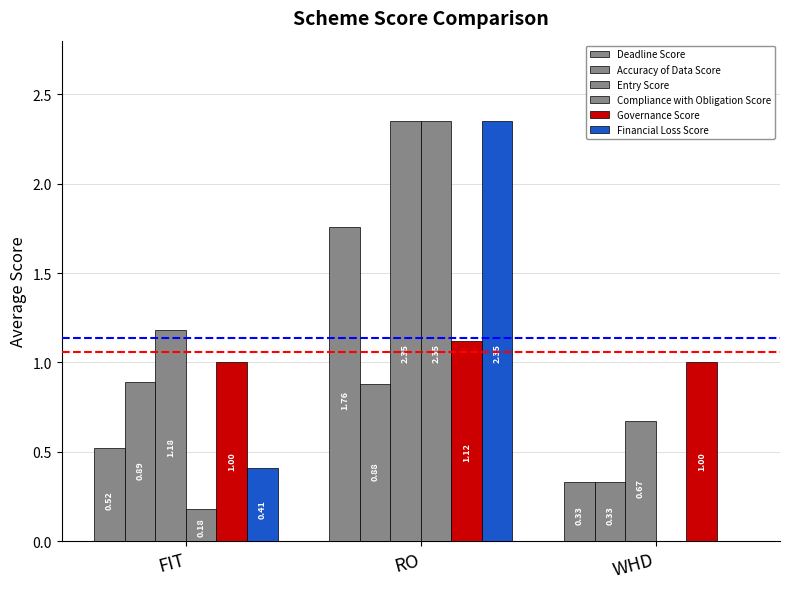

Reading right to left, list all the values displayed in this chart.

Deadline Score: WHD=0.3	RO=1.8	FIT=0.5
Accuracy of Data Score: WHD=0.3	RO=0.9	FIT=0.9
Entry Score: WHD=0.7	RO=2.4	FIT=1.2
Compliance with Obligation Score: WHD=0.0	RO=2.4	FIT=0.2
Governance Score: WHD=1.0	RO=1.1	FIT=1.0
Financial Loss Score: WHD=0.0	RO=2.4	FIT=0.4